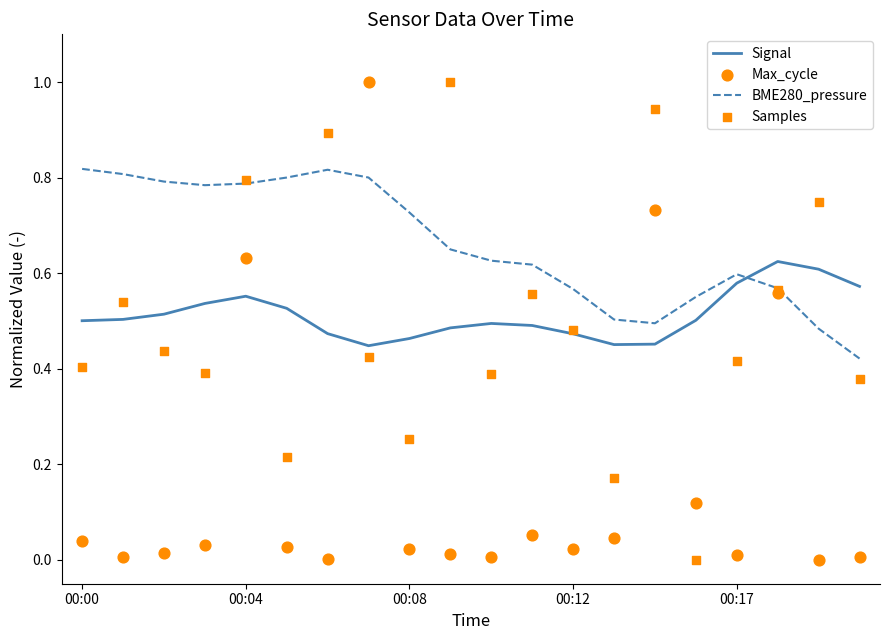

At how many categories does at least one series exceed 0?

20